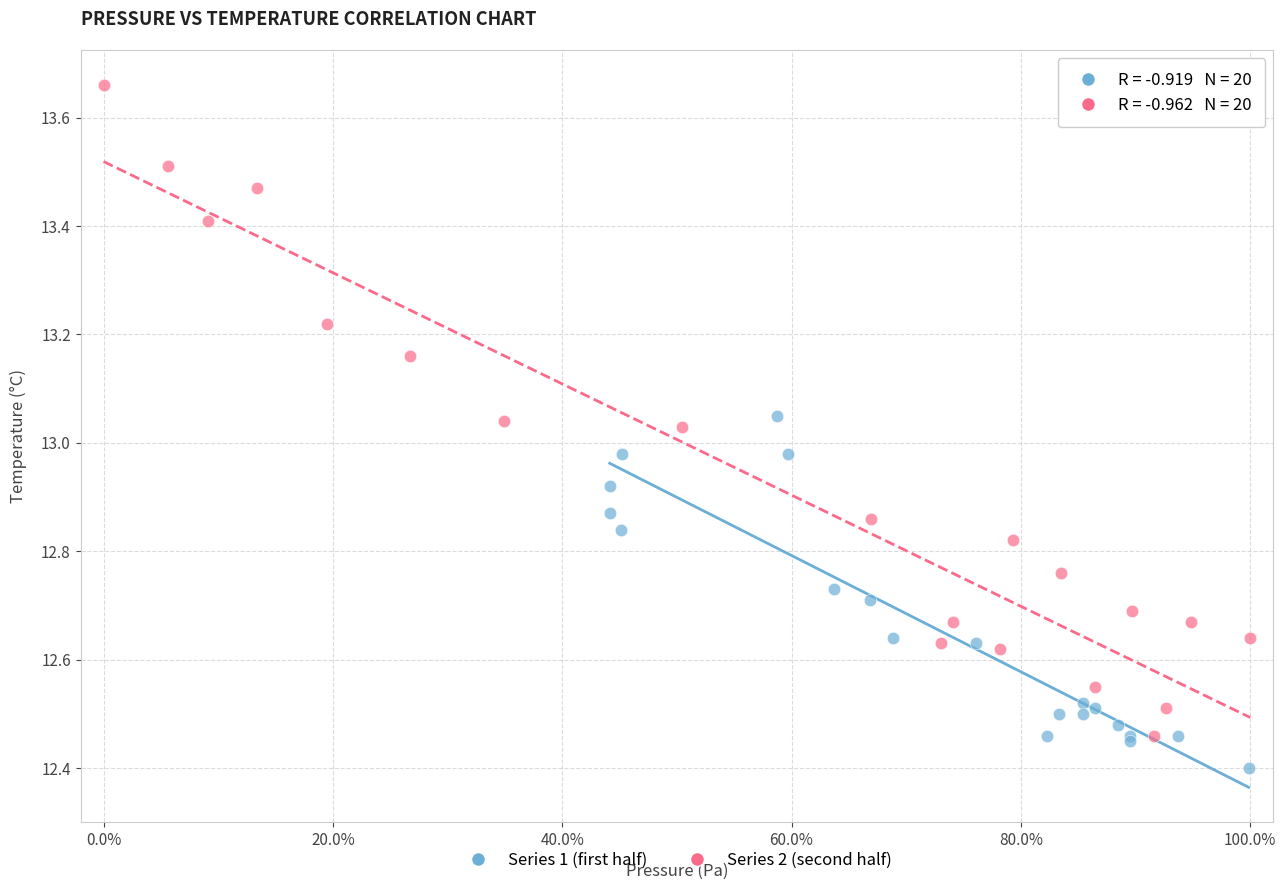

Which series reaches the minimum Y coordinate?

Series 1 (first half)